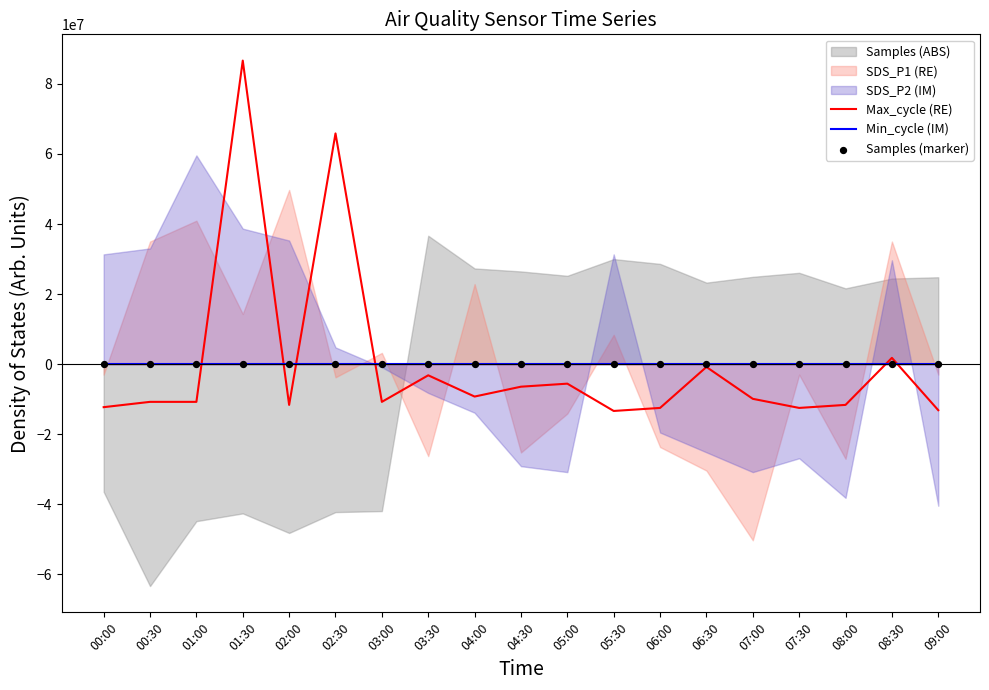

At which category is the sum across all series the highest?

01:30